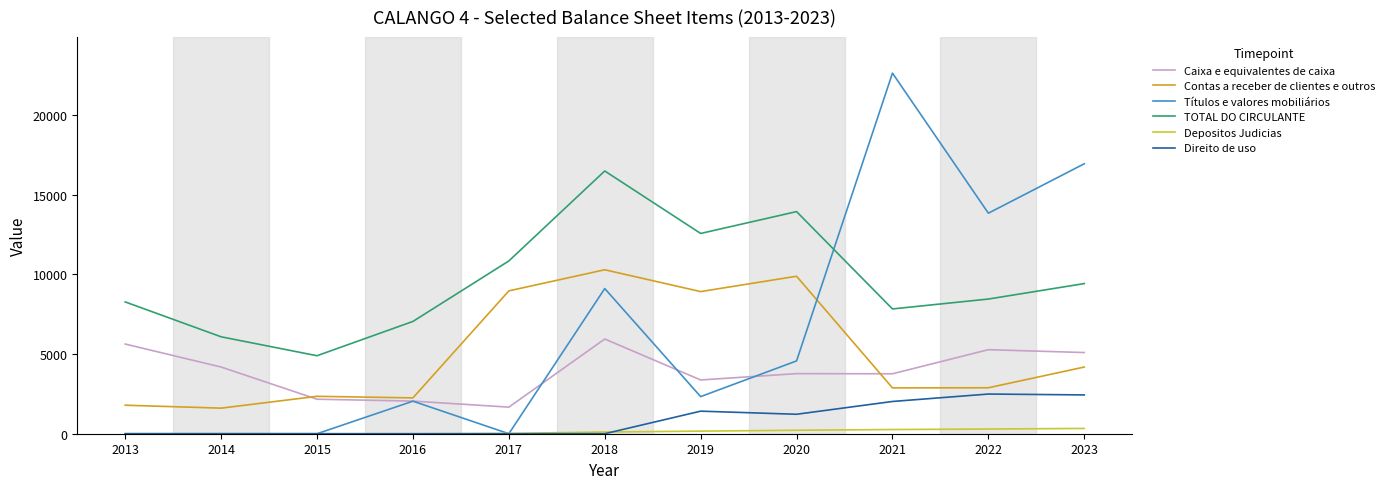

Which series has the largest range (max minus min)?

Títulos e valores mobiliários